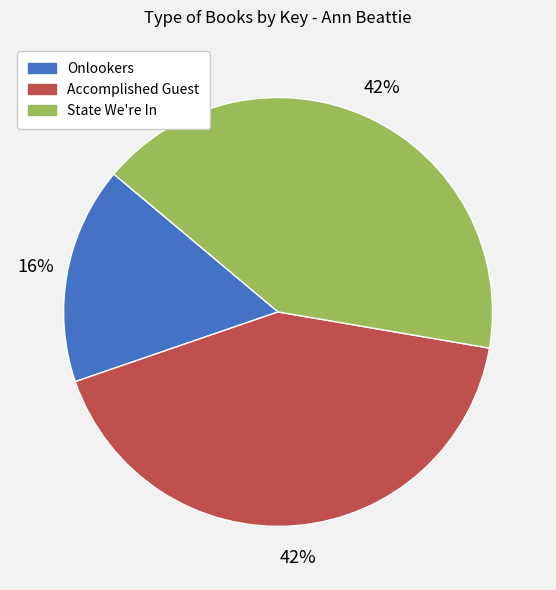

The Onlookers slice represents 27% of the pie. True or false?

False